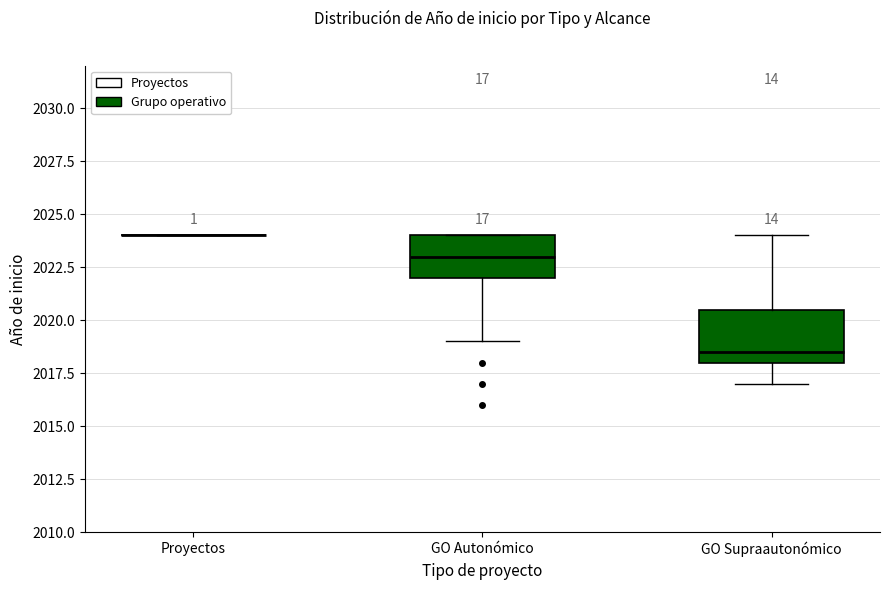

Which box is the tallest, from its lower edge to its upper edge?

GO Supraautonómico